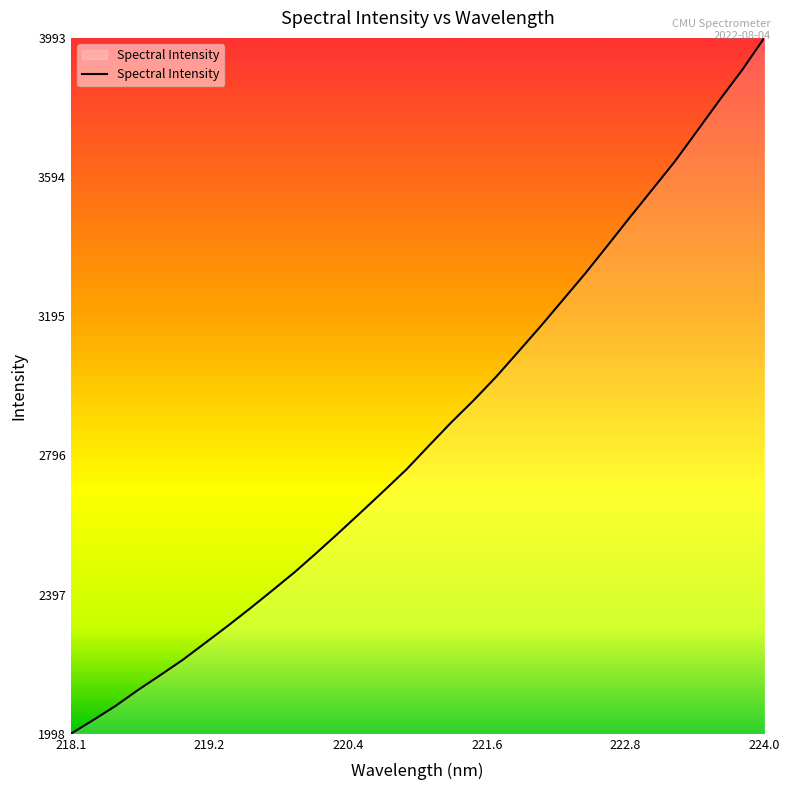

What is the difference between the maximum and minimum values?

1995.2